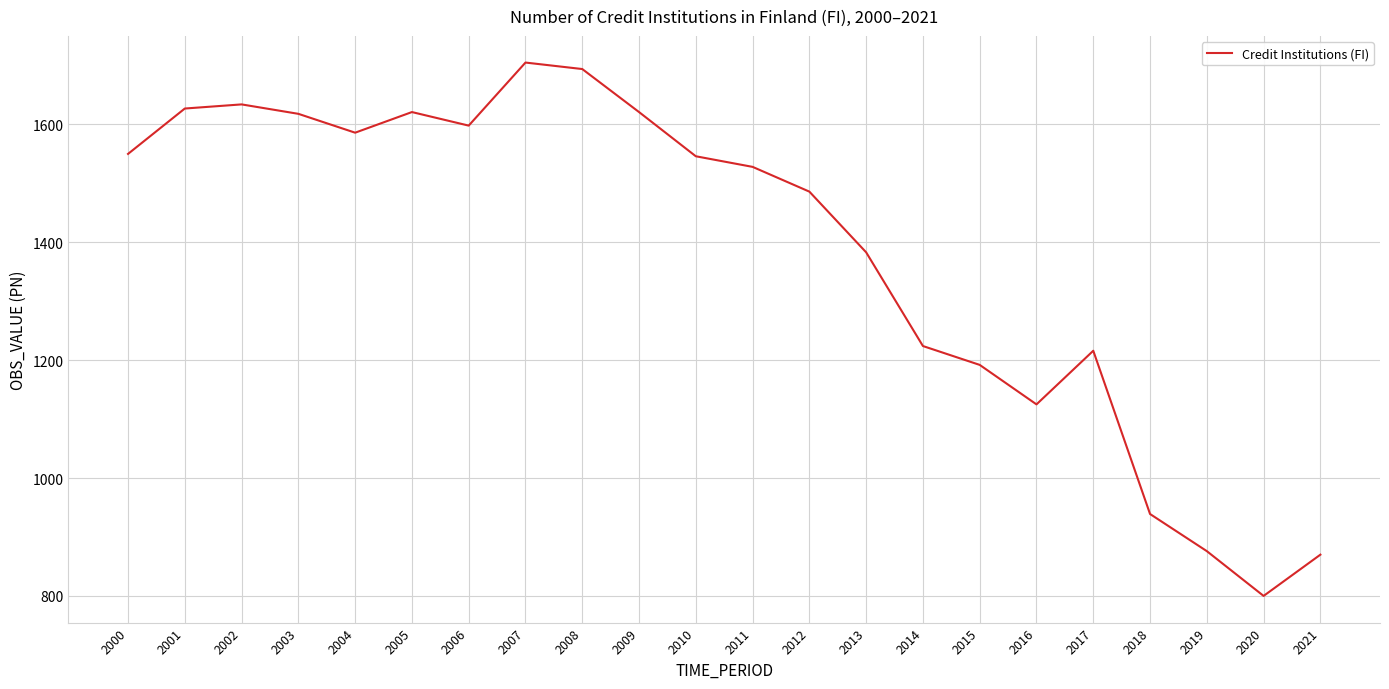

The value at 2021 is 870. True or false?

True